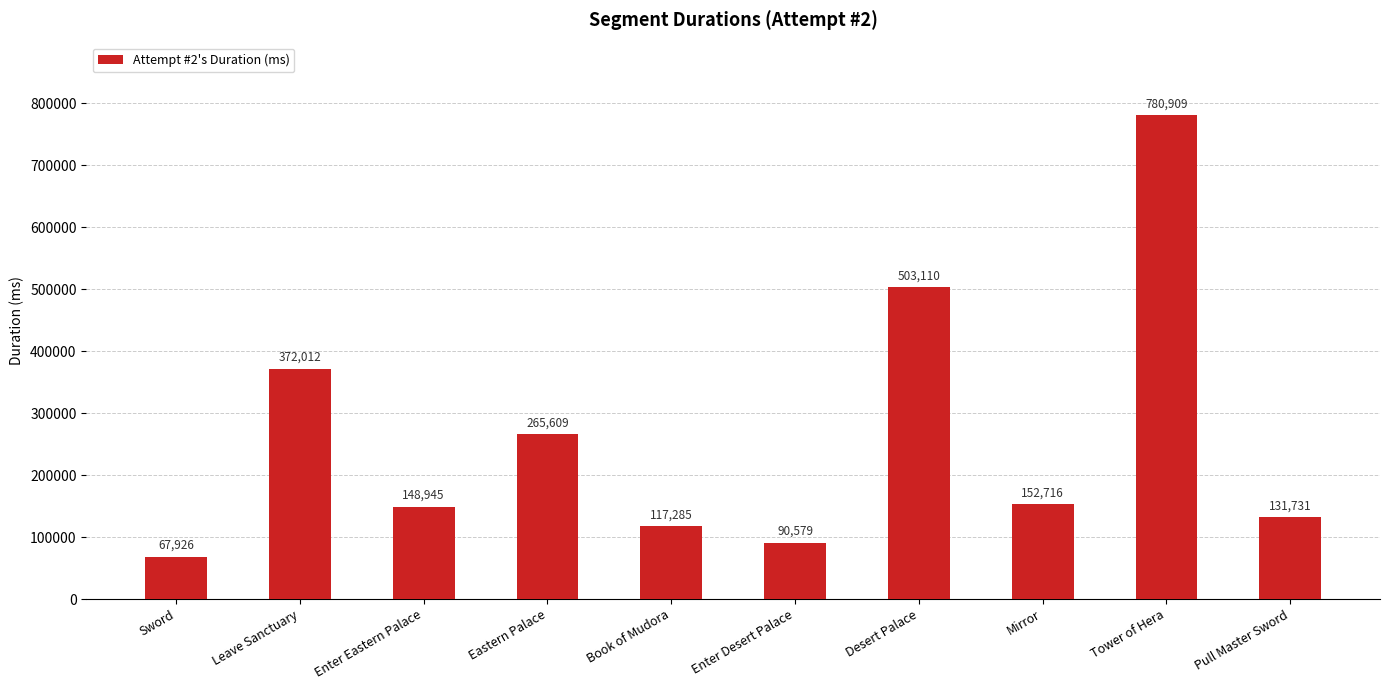

How many distinct data groups are displayed?

1